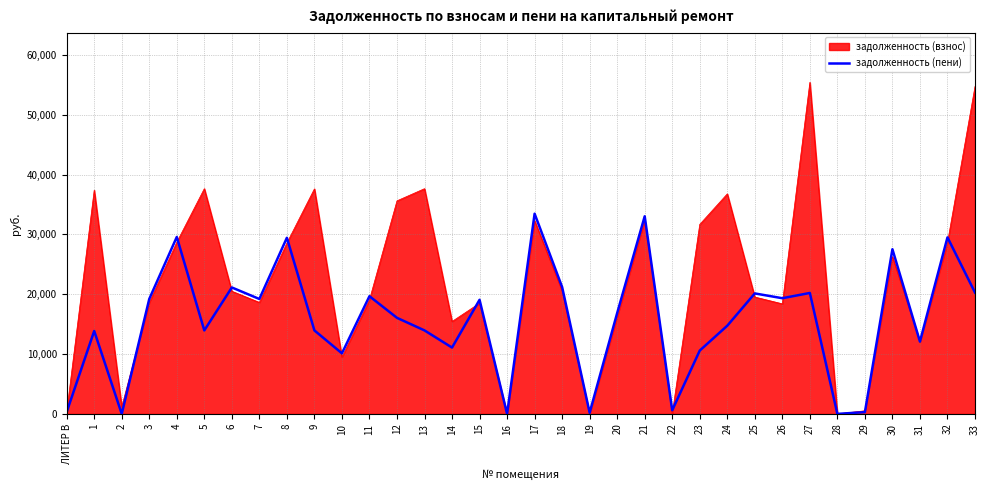

Does the chart display data point markers on the line(s)?

No